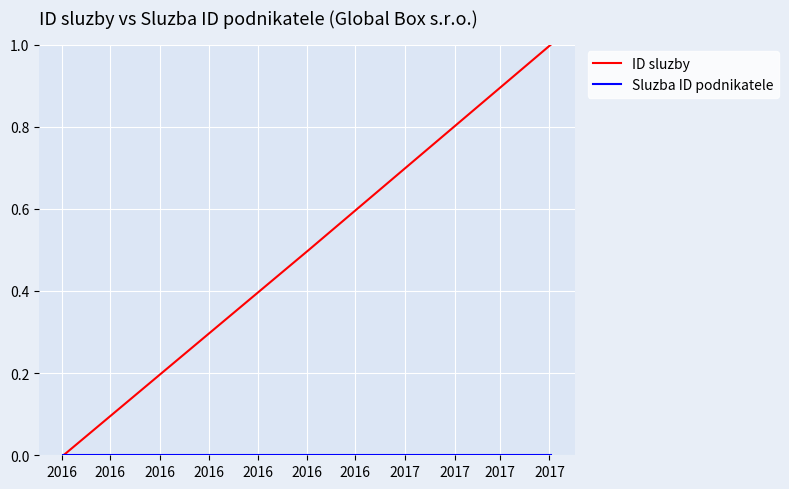

Which series has the largest total across all categories?

ID sluzby